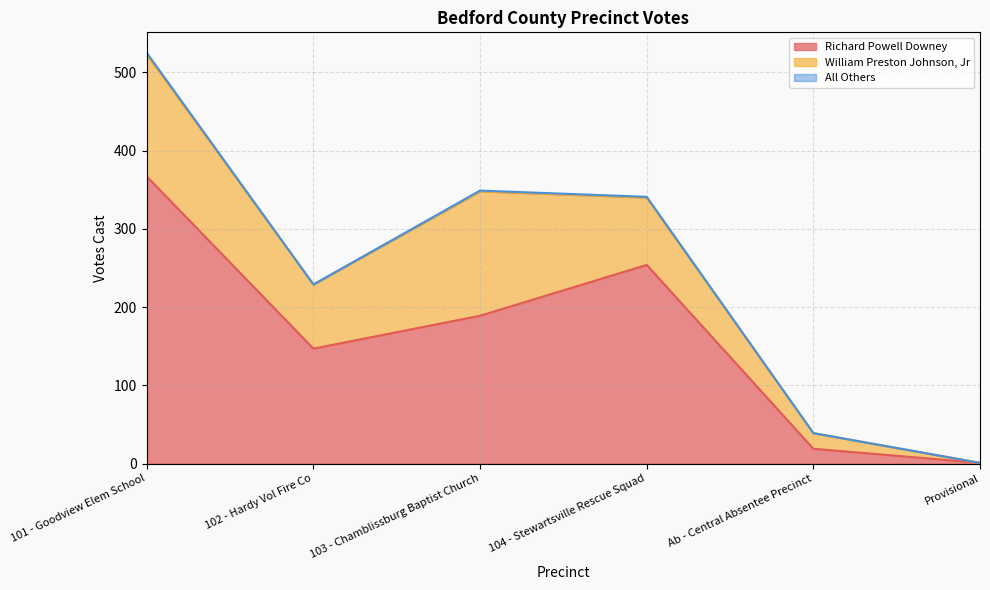

What is the average value of the Richard Powell Downey series?

163